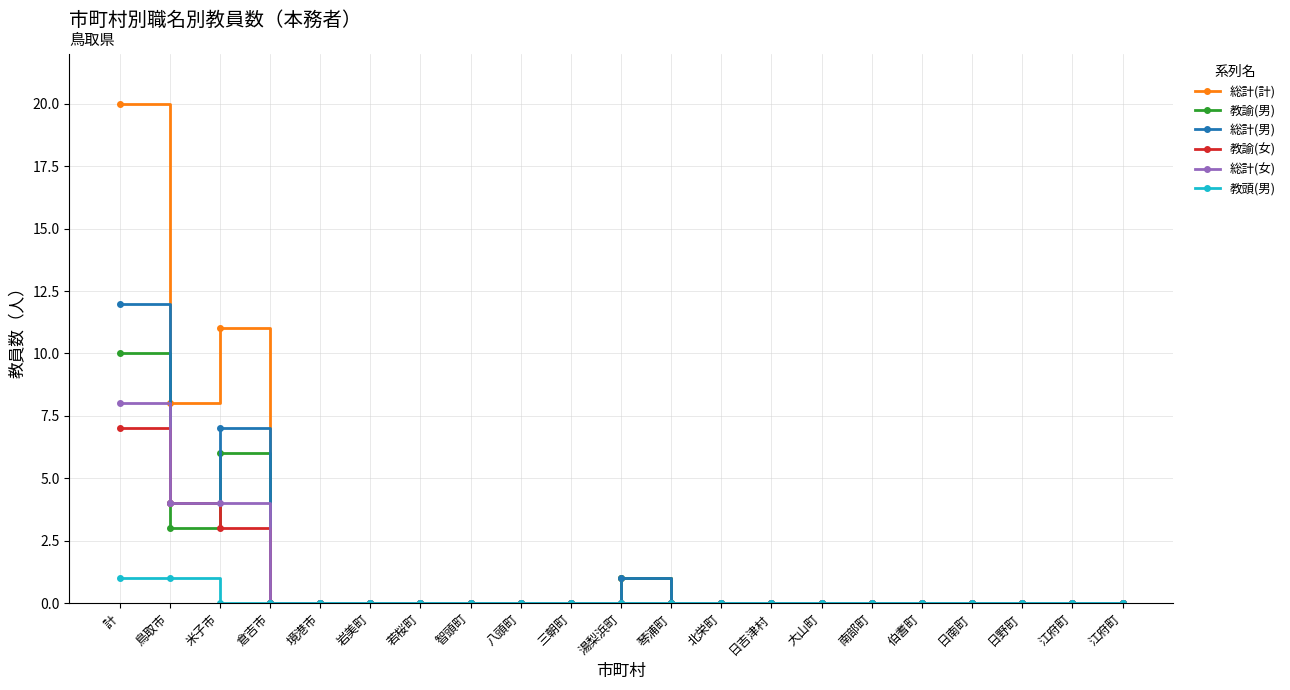

Where is the first local maximum for 教諭(男)?

米子市